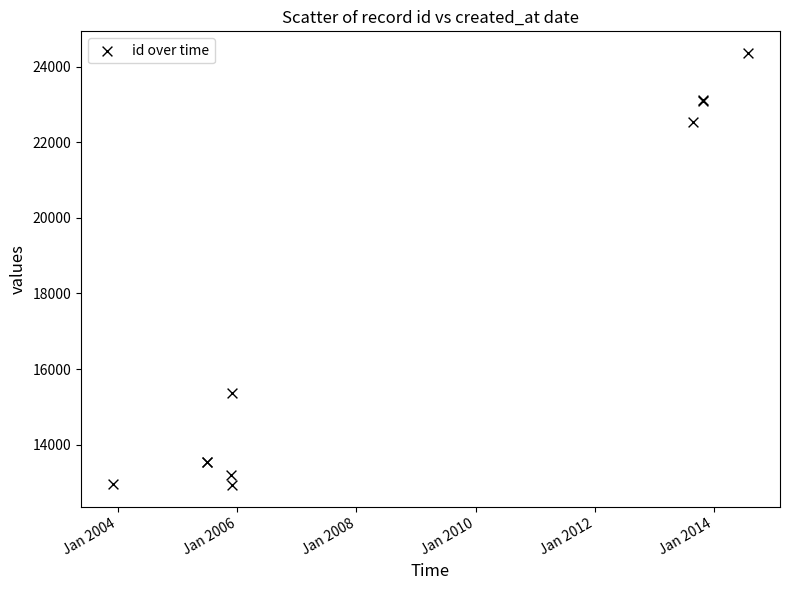

What Y value in the scatter plot is closest to 18646?

15376